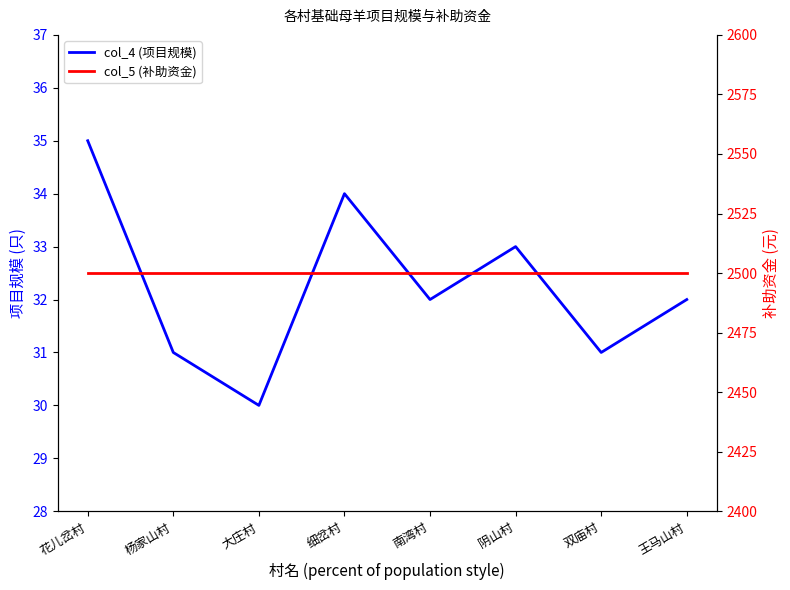

True or false: col_5 (补助资金) and col_4 (项目规模) intersect in this chart.

False